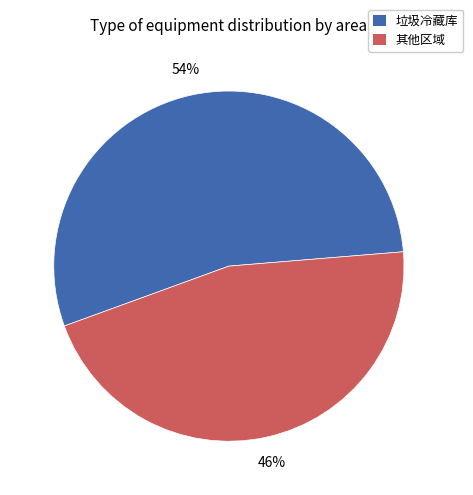

Is there a majority slice in this chart?

Yes